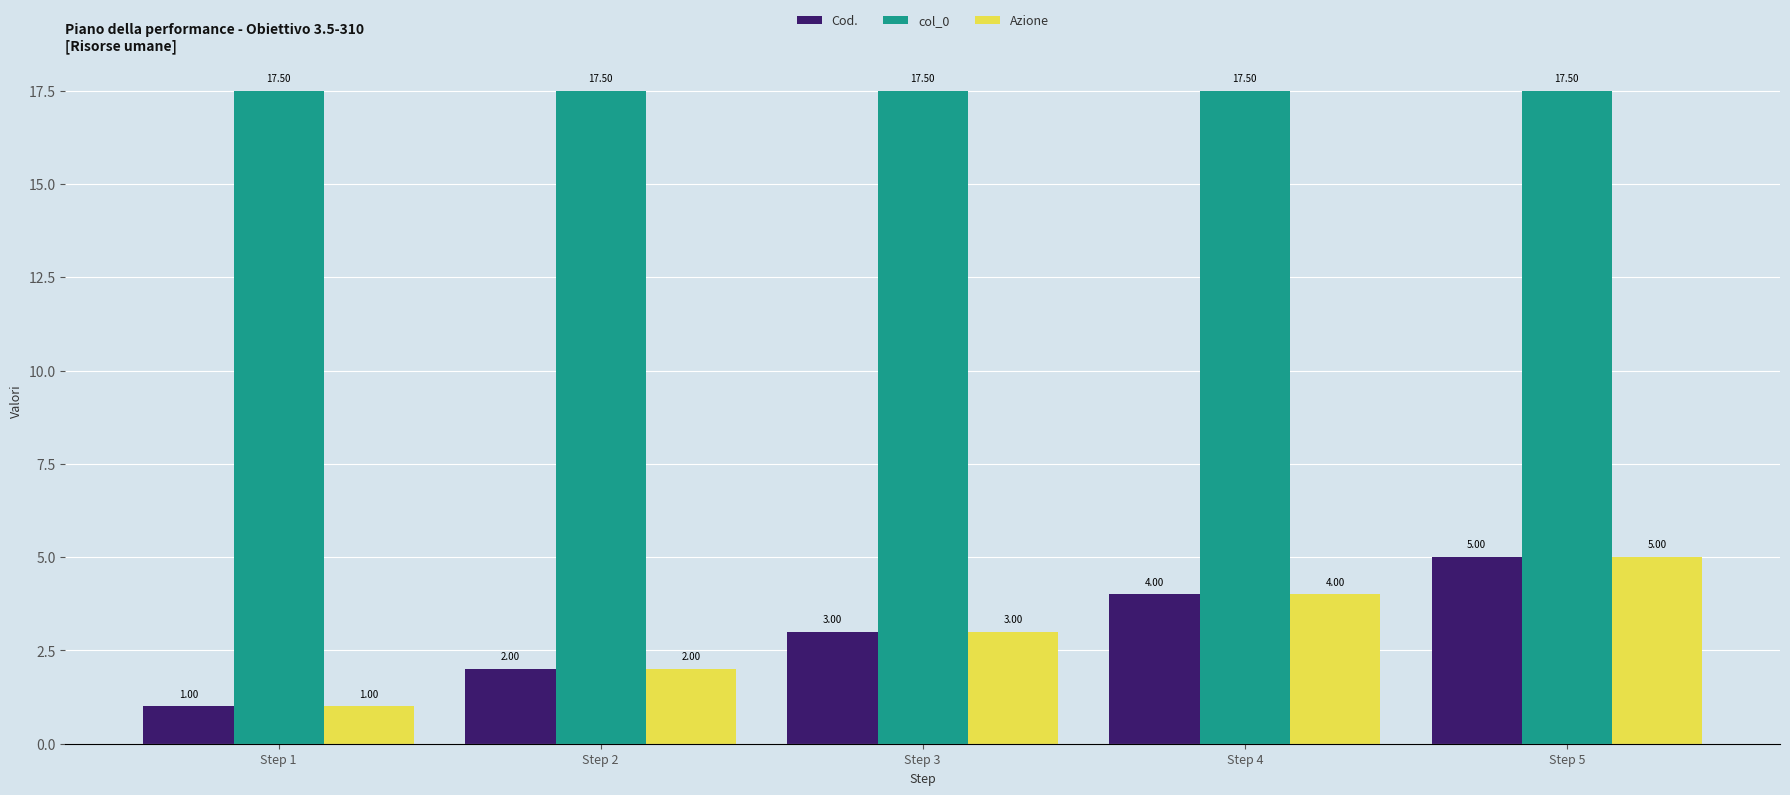

What is the difference between the maximum and minimum values in the Azione series?

4.0